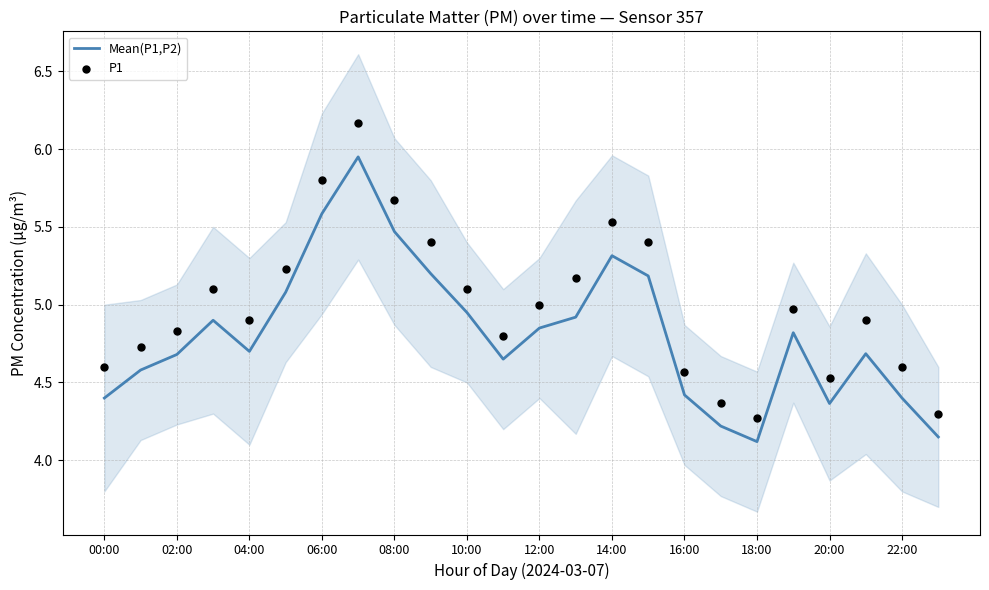

Which series has the widest spread of Y values?

P1